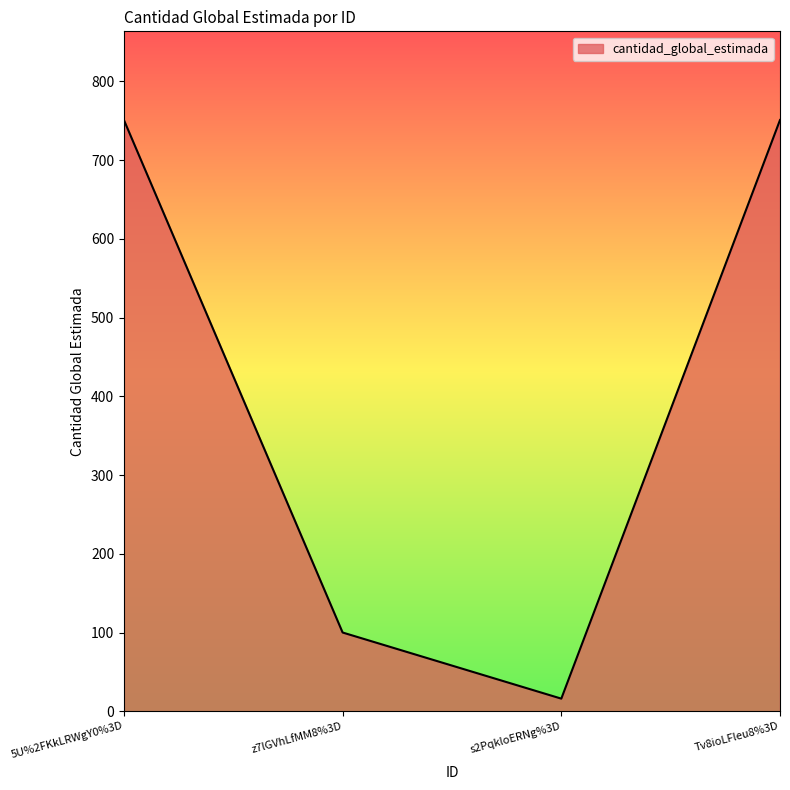

What is the sum of all values?

1618